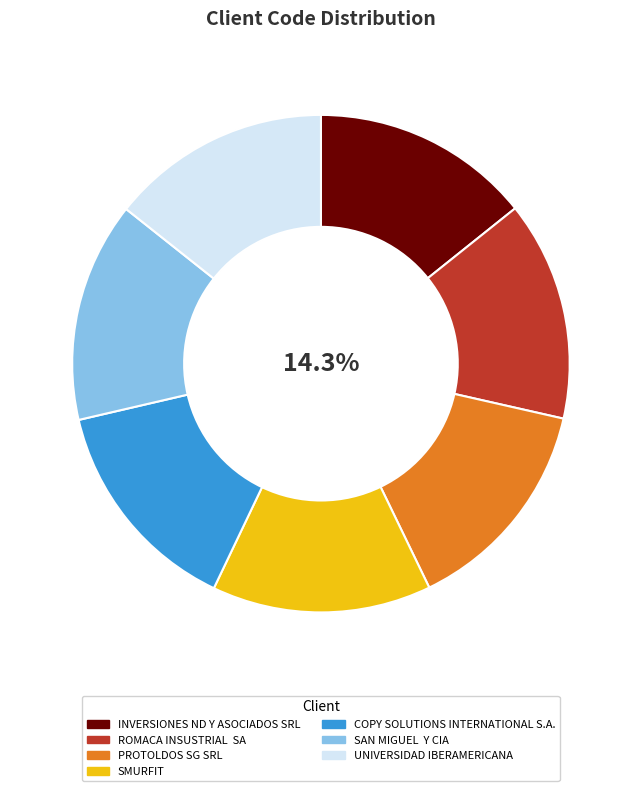

Does any single category account for the majority?

No